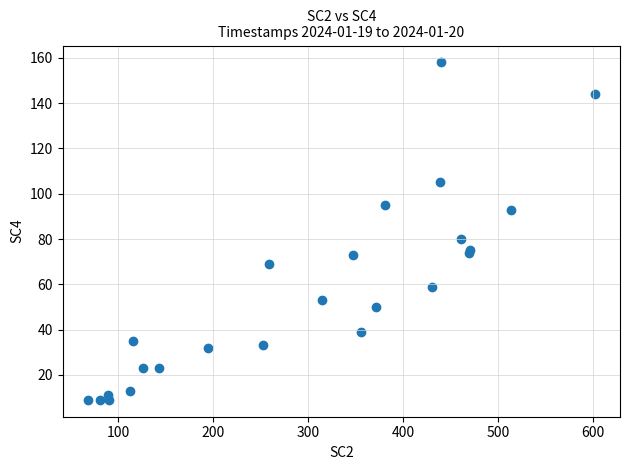

What Y value in the scatter plot is closest to 83?

80